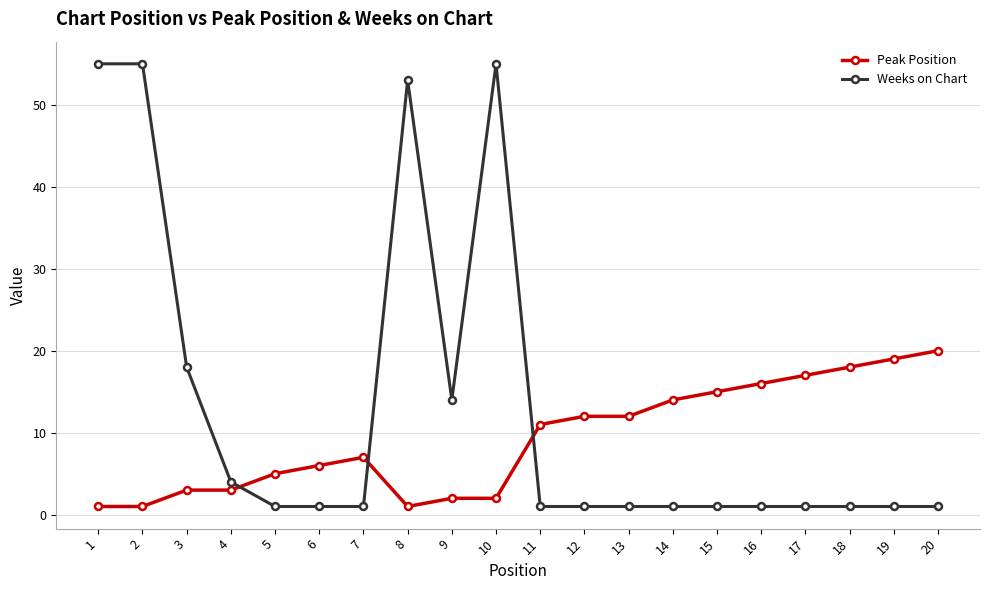

Count the number of data series in this chart.

2